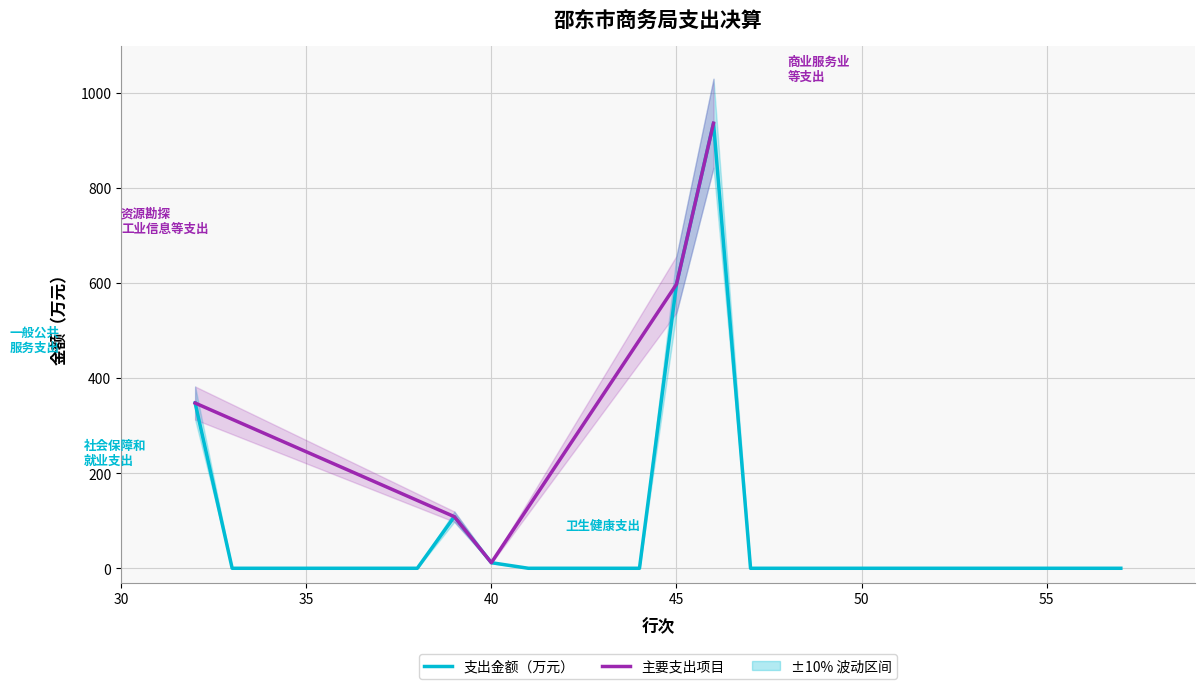

Does the chart display data point markers on the line(s)?

No